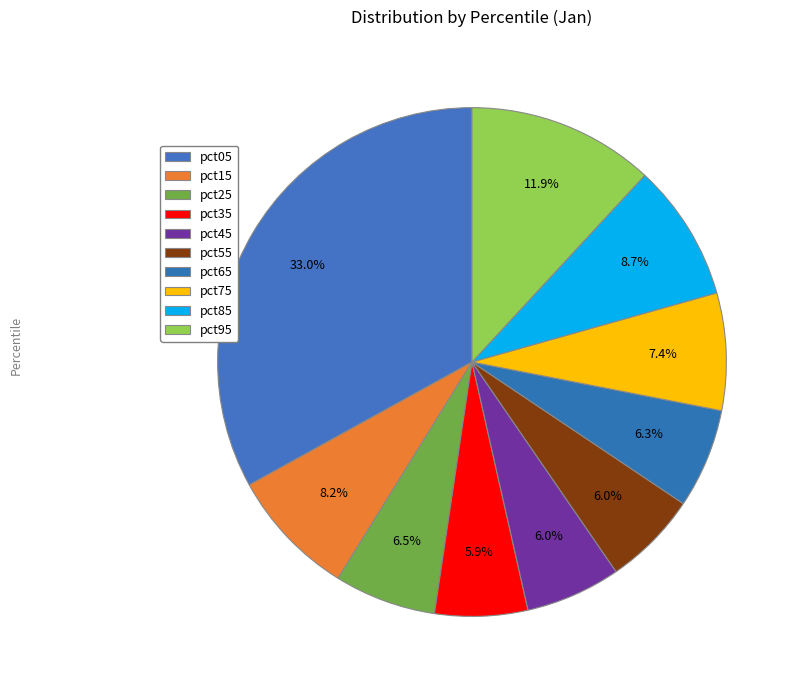

What is the smallest slice in the pie chart?

pct35